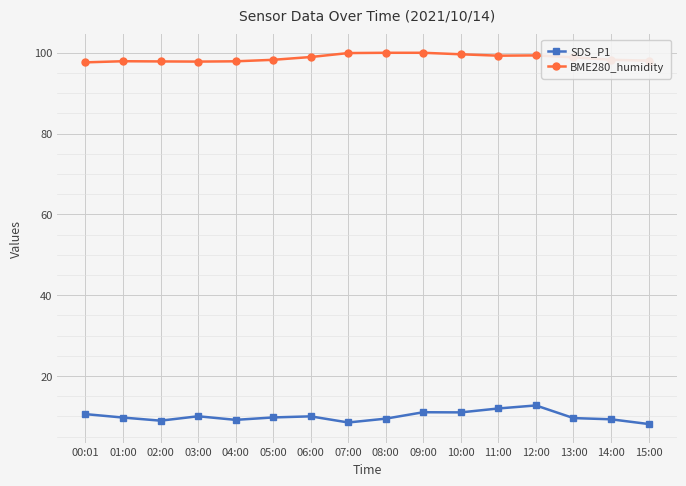

How many distinct data groups are displayed?

2